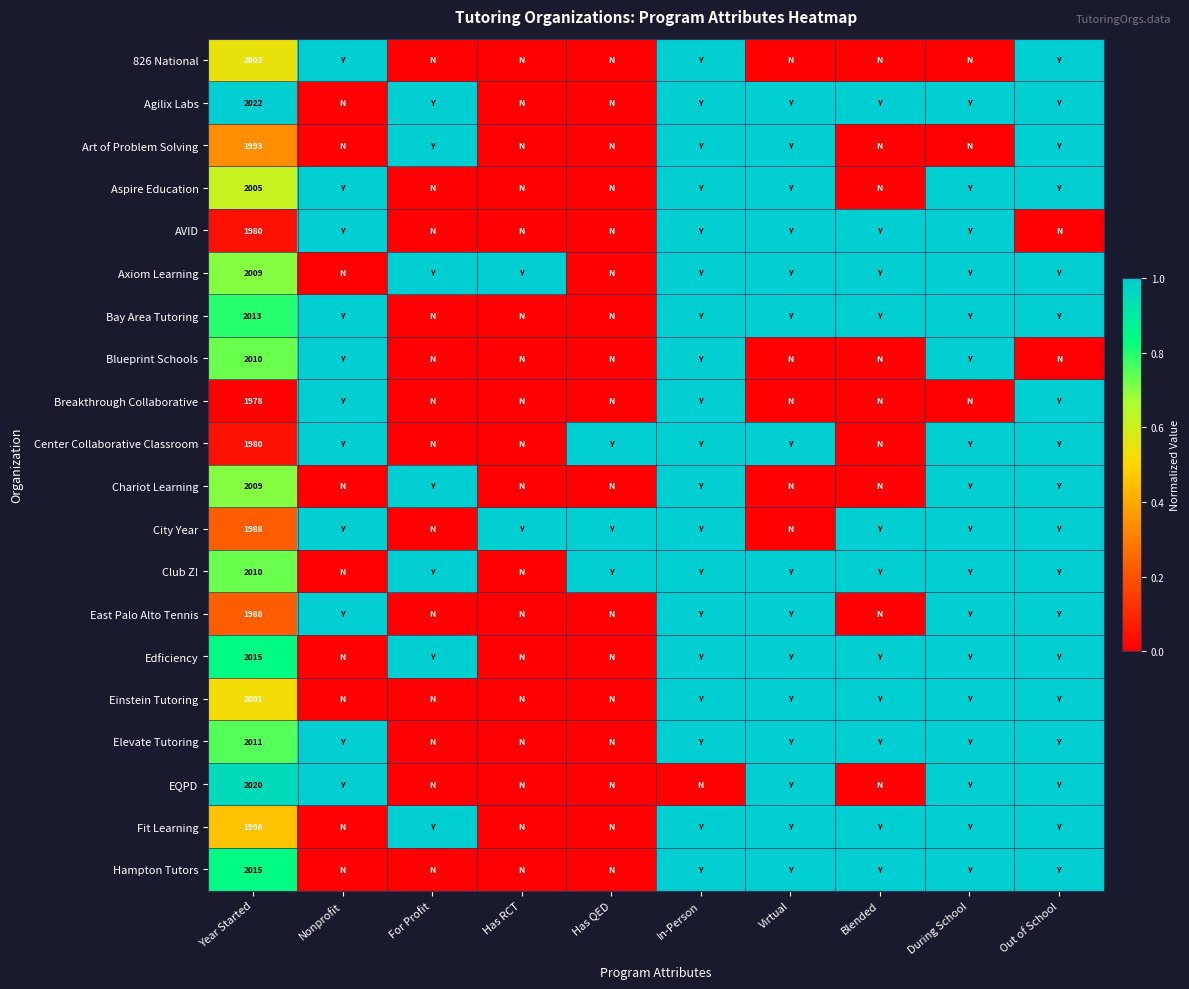

Is it true that Chariot Learning equals 1.0 at In-Person?

True